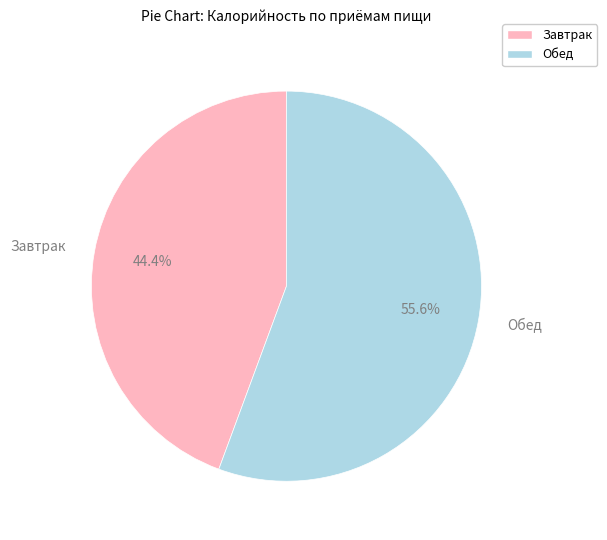

Count the number of slices in the pie.

2